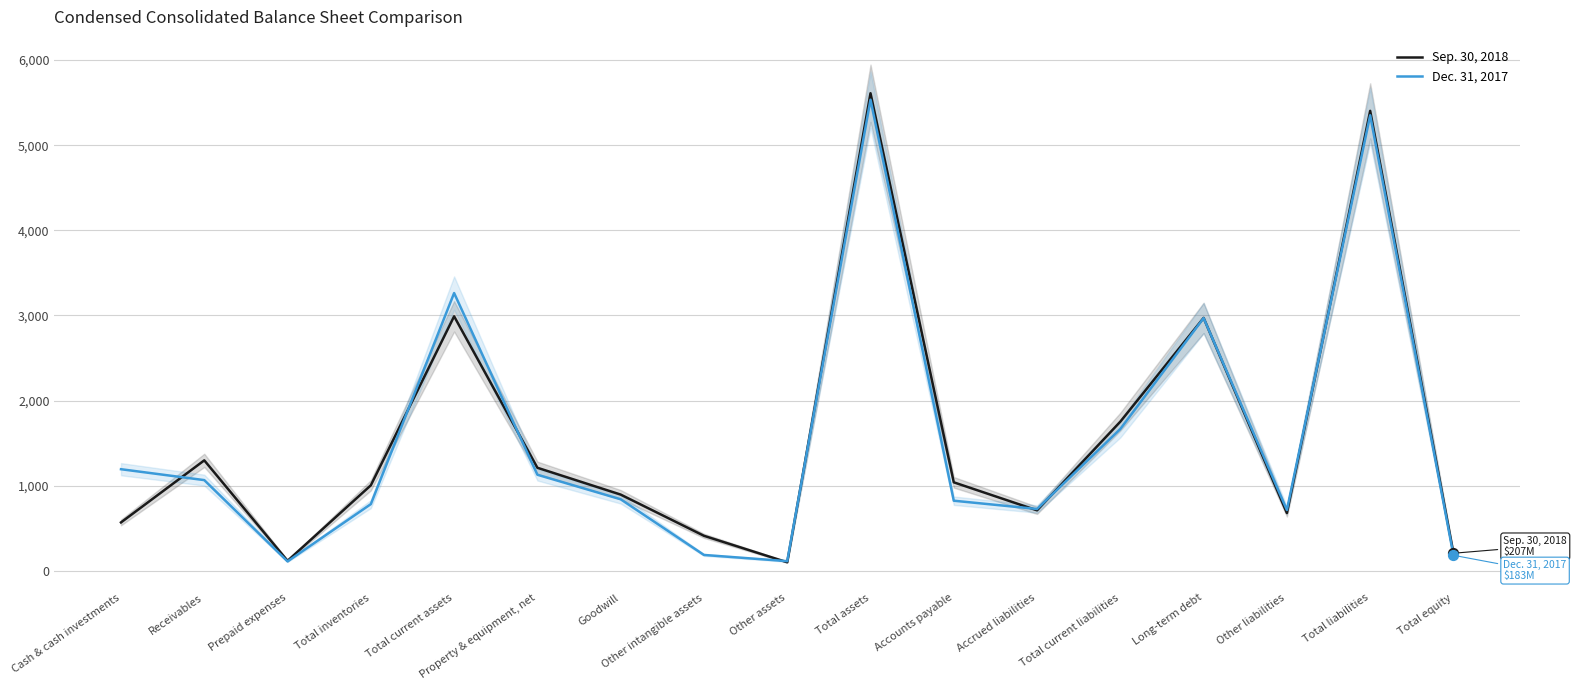

Which series contains the highest Y value?

Sep. 30, 2018